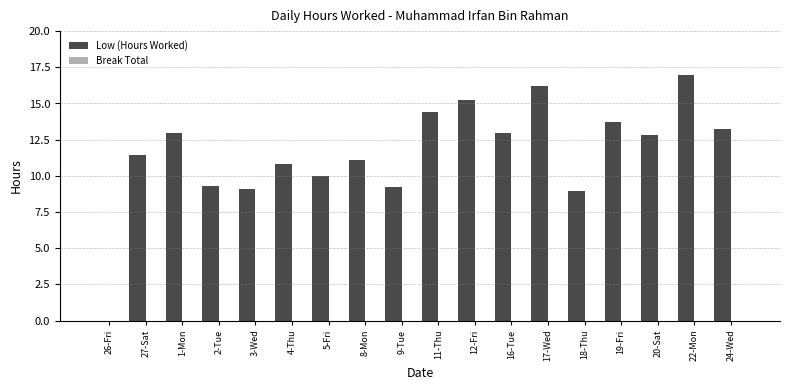

What is the greatest value displayed?

17.0